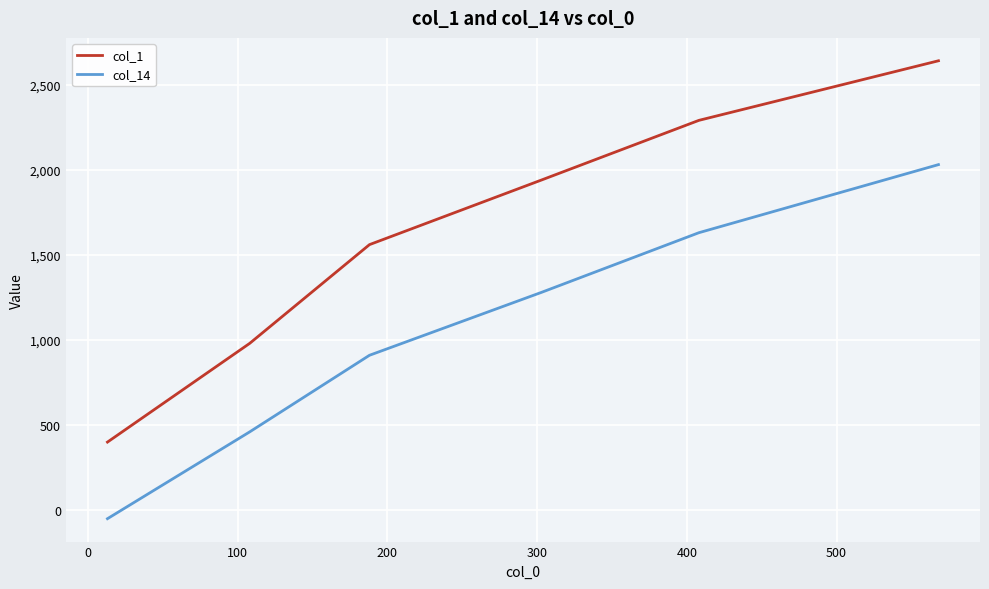

Which series has the largest range (max minus min)?

col_1